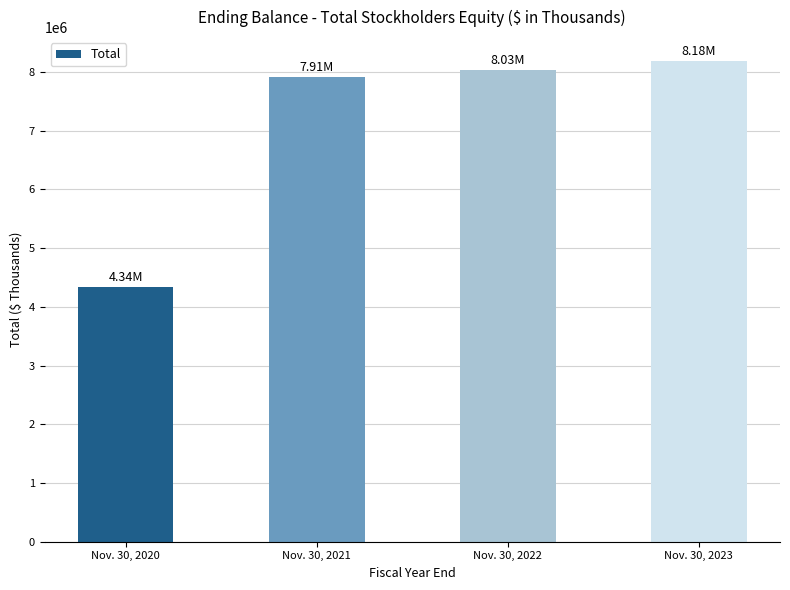

What is the average value?

7113381